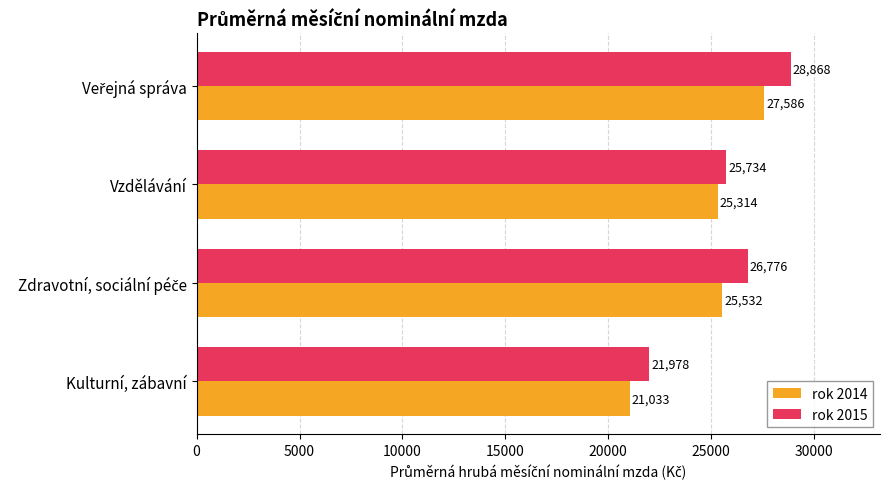

Rank the series by their average value, from lowest to highest.

rok 2014, rok 2015